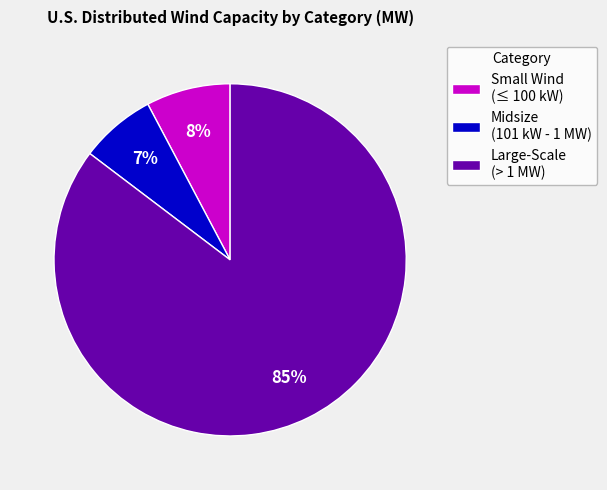

Between Small Wind (≤ 100 kW) and Large-Scale (> 1 MW), which is larger?

Large-Scale (> 1 MW)